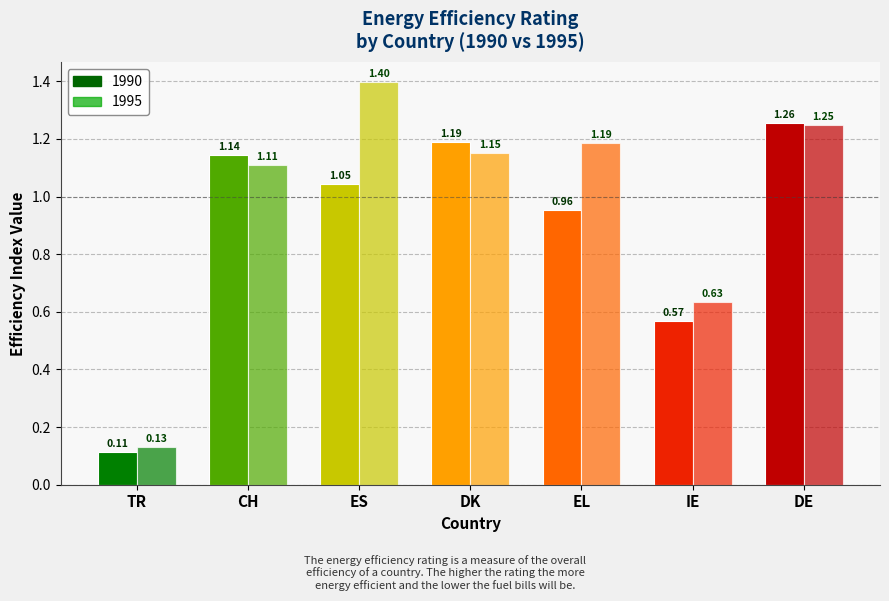

Reading left to right, what are all the values shown in this chart?

1990: 0.1	1.1	1.0	1.2	1.0	0.6	1.3
1995: 0.1	1.1	1.4	1.2	1.2	0.6	1.2